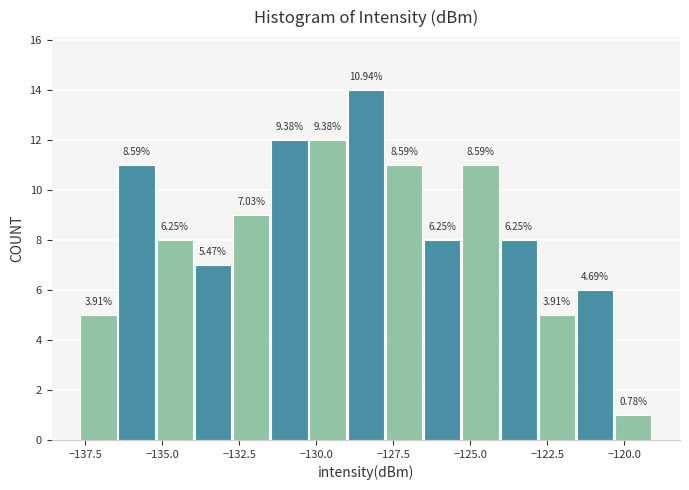

Read against the x-axis, roughly where is the centre of the tallest bar?

-128.5